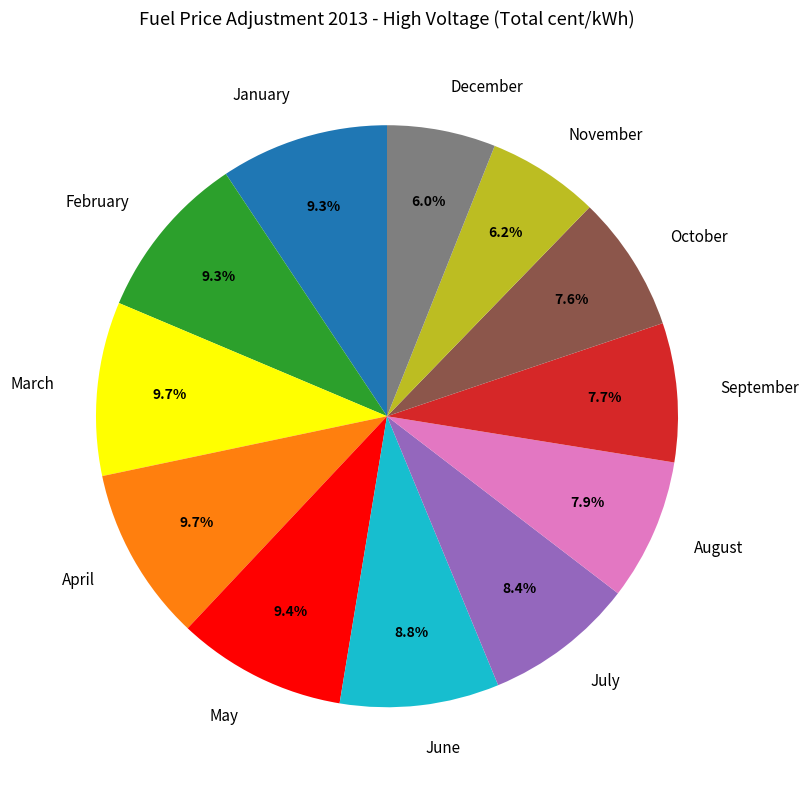

To the nearest percent, what percentage of the pie is February?

9%